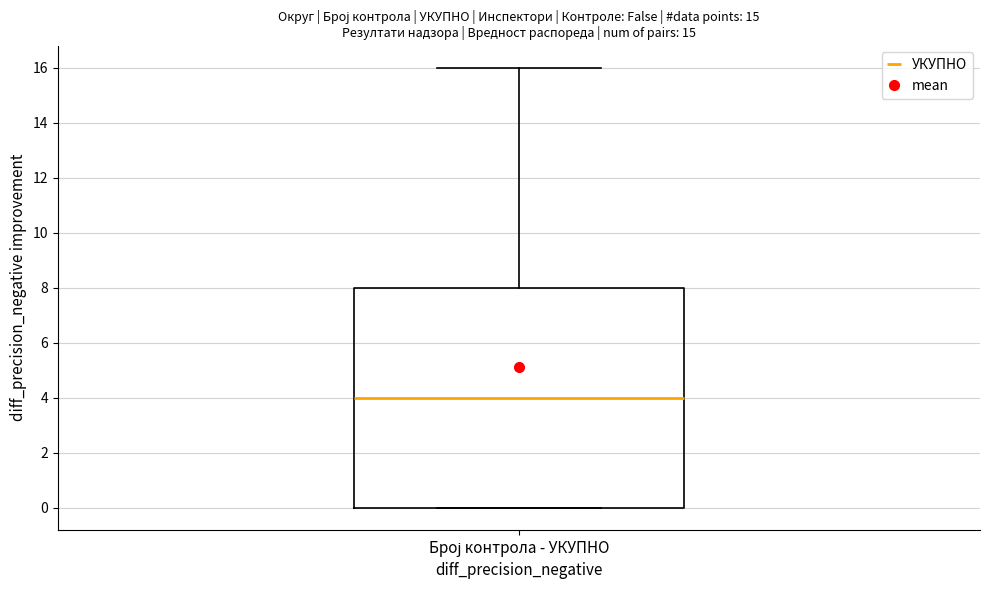

Where is the upper edge of the box for Број контрола - УКУПНО on the y-axis? The values are not printed on the chart, so give them approximately, as read against the axis.

8